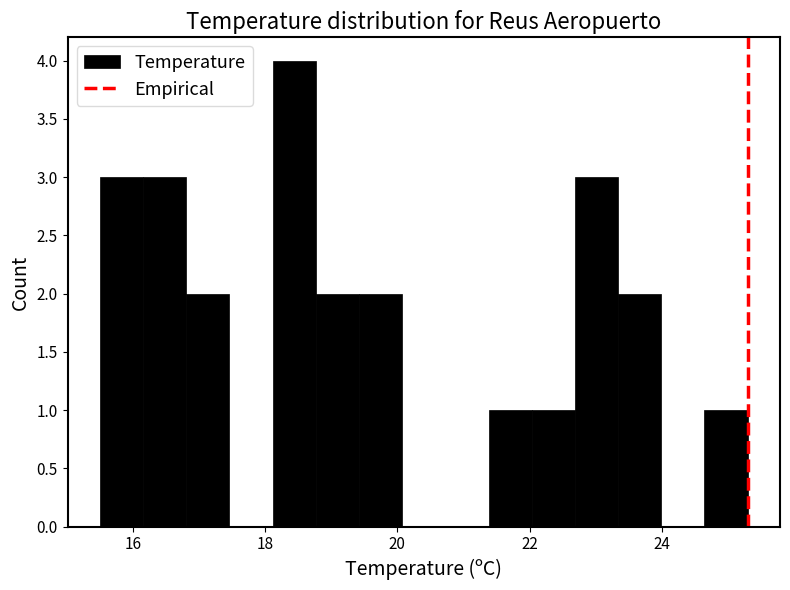

Around what value on the x-axis is the tallest bar? Give the approximate position of its centre, as read against the axis.

18.4